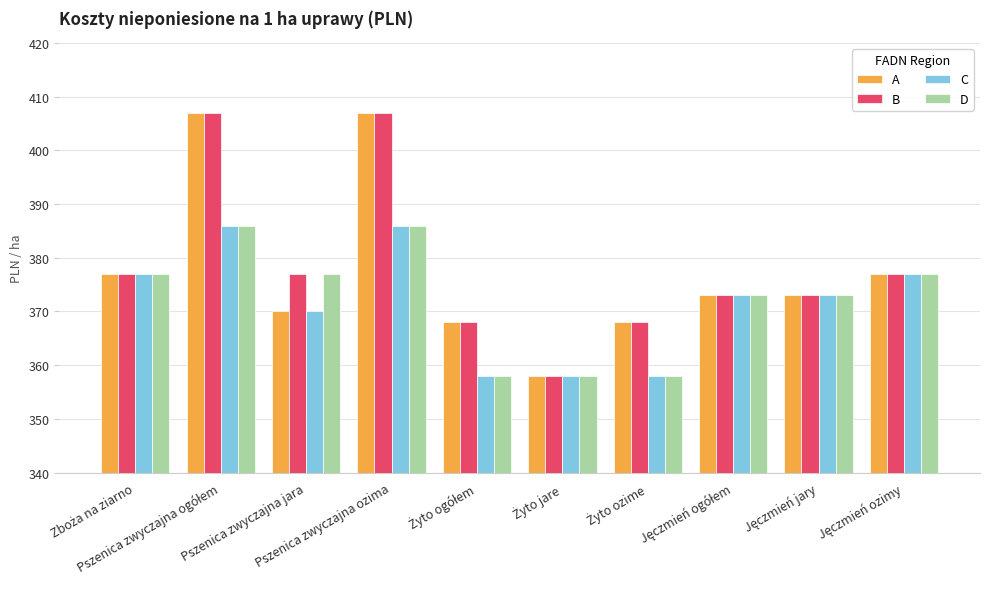

What is the difference between the maximum and second lowest values in the D series?

28